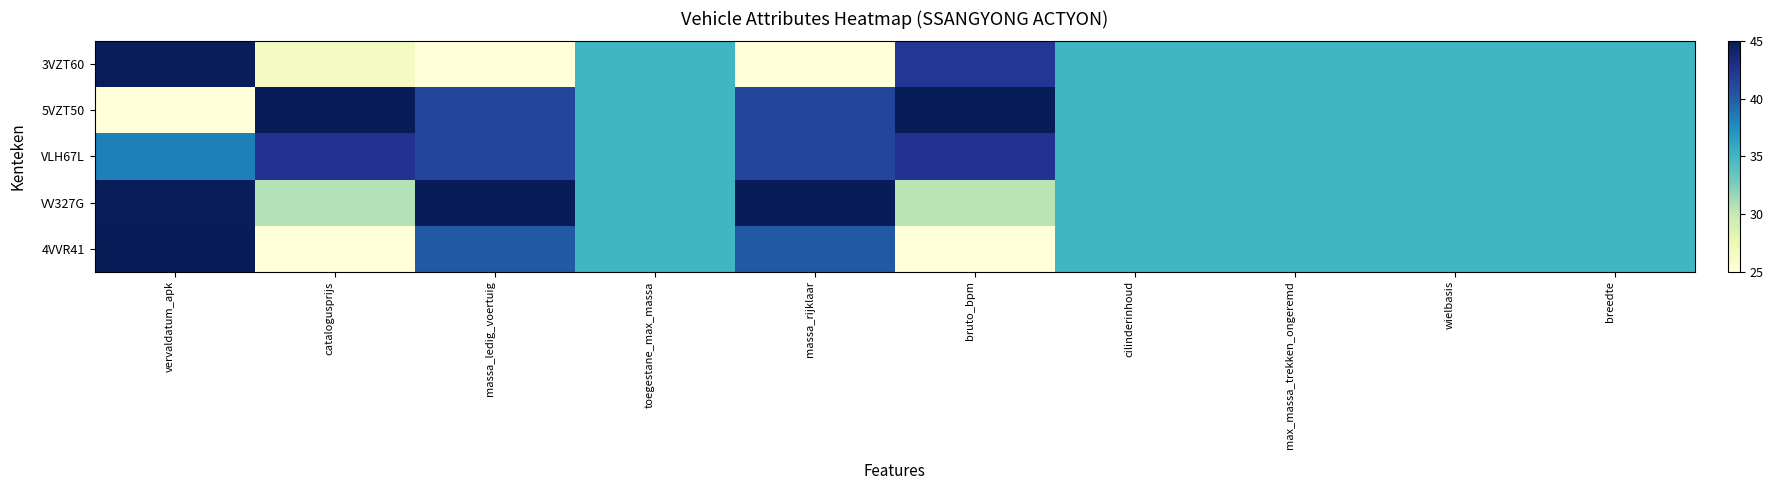

What is the total value across all series at breedte?

175.0